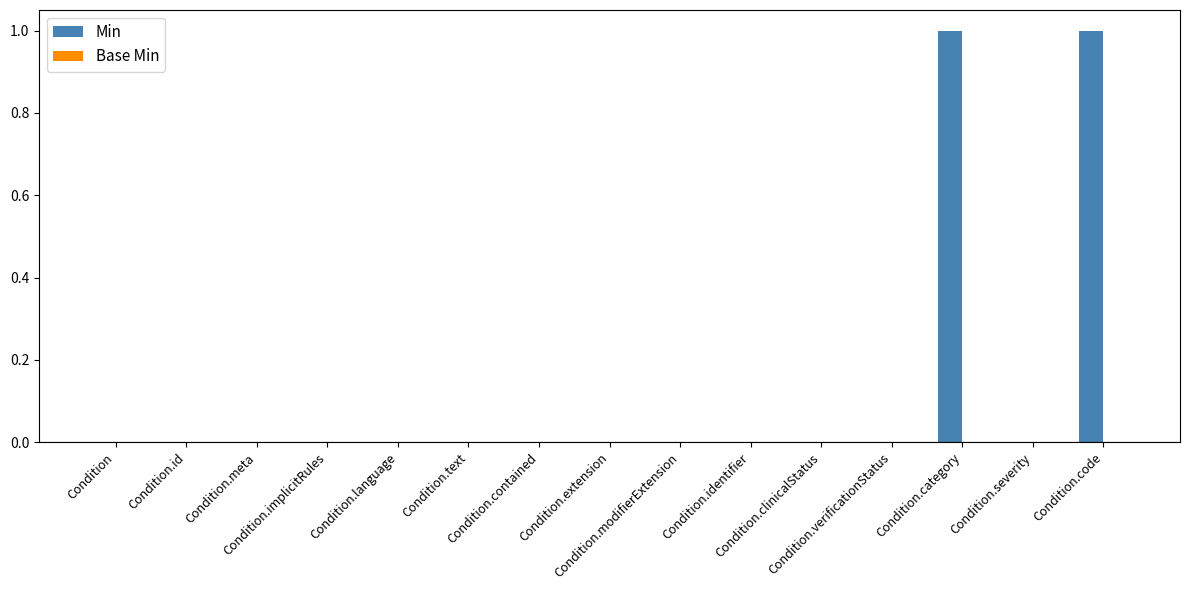

How many categories are shown in the chart?

15